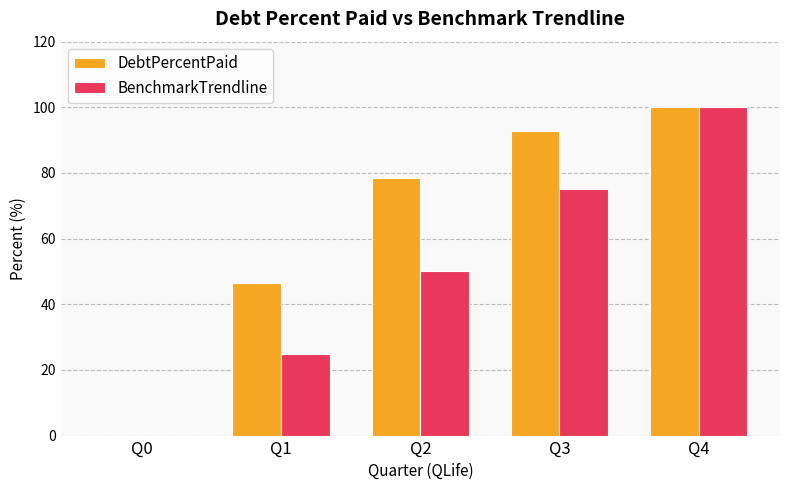

How many data points does each series have?

5